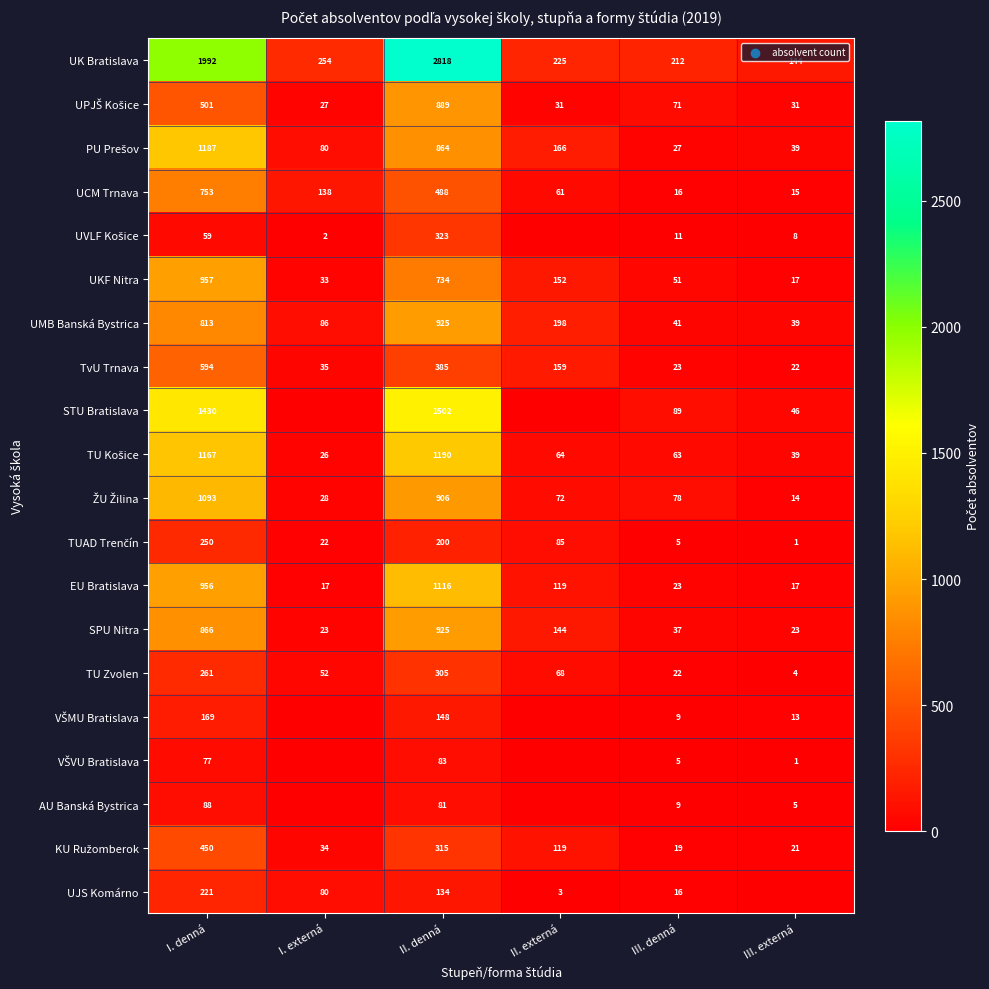

Where does the TU Zvolen series first go above 68?

I. denná